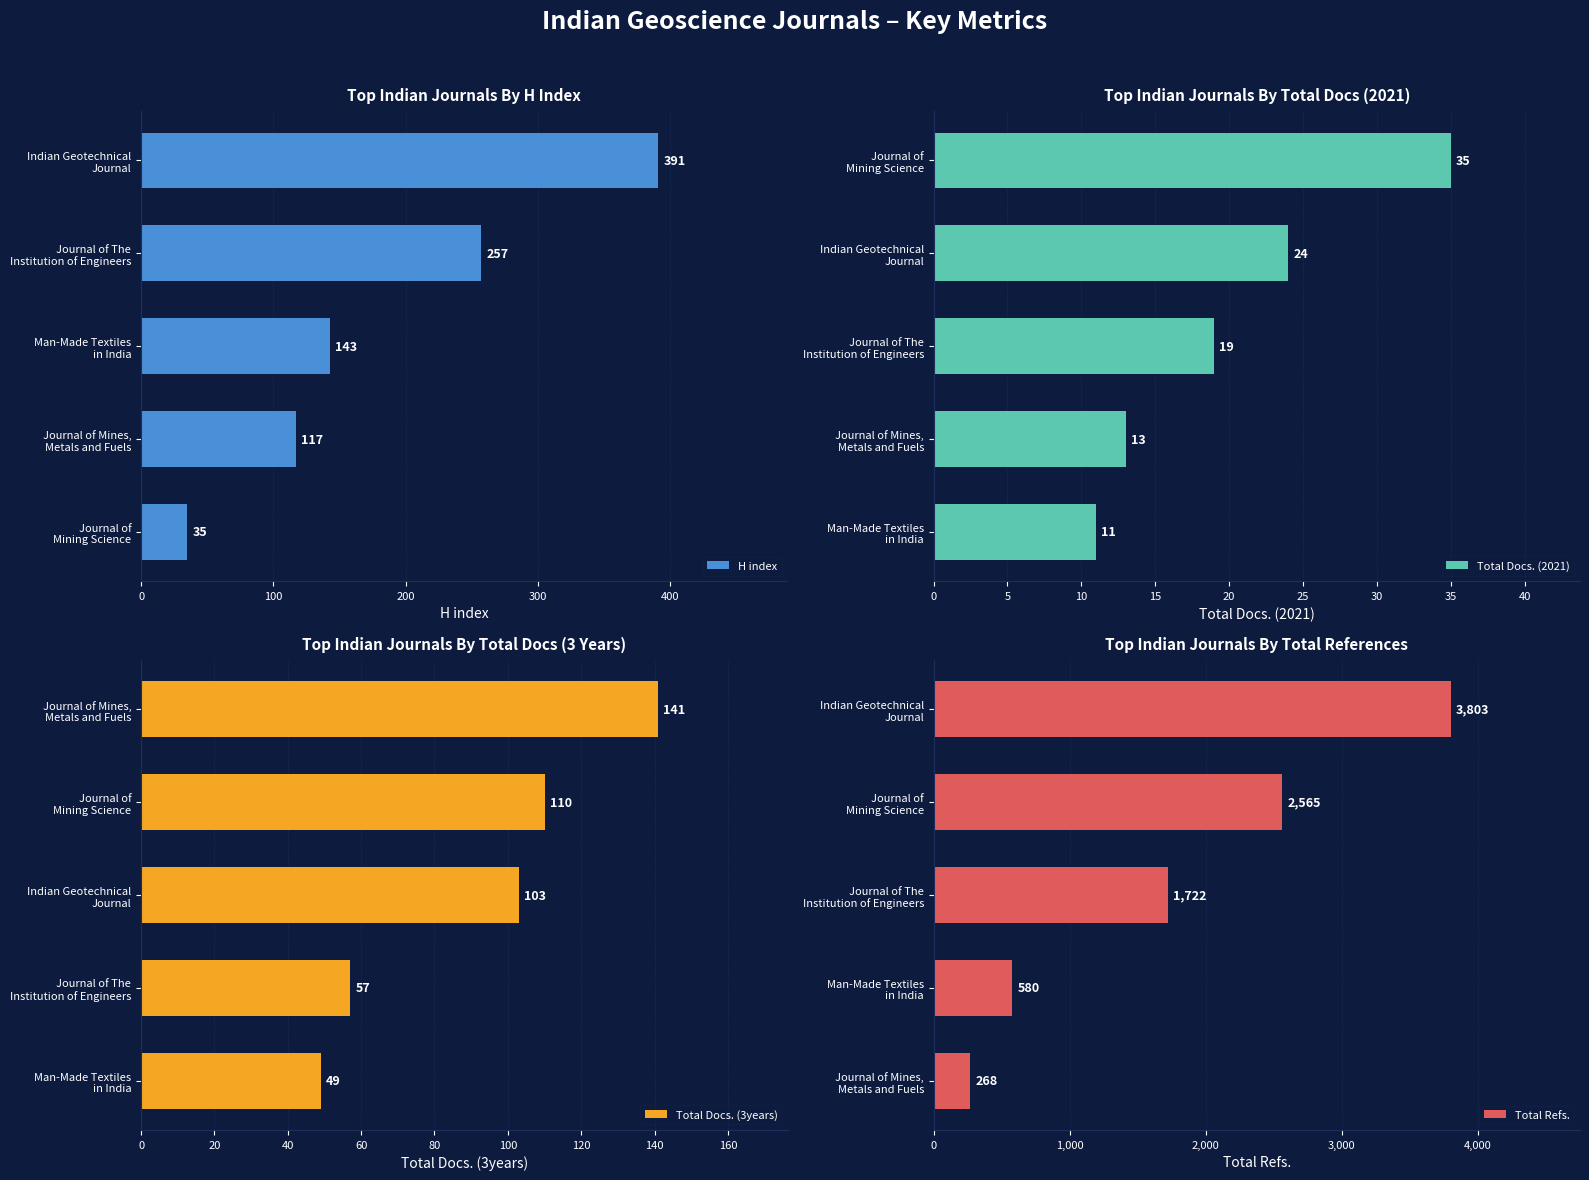

What is the difference between the maximum and minimum values in the H index series?

356